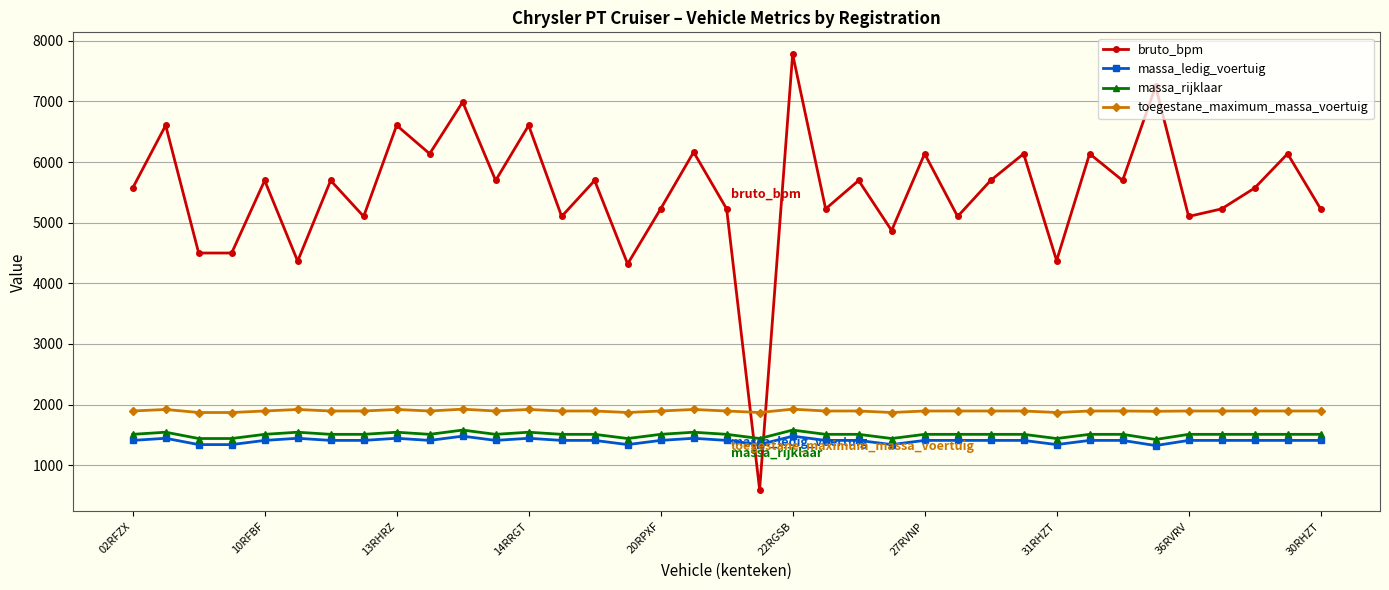

What is the maximum value for toegestane_maximum_massa_voertuig?

1925